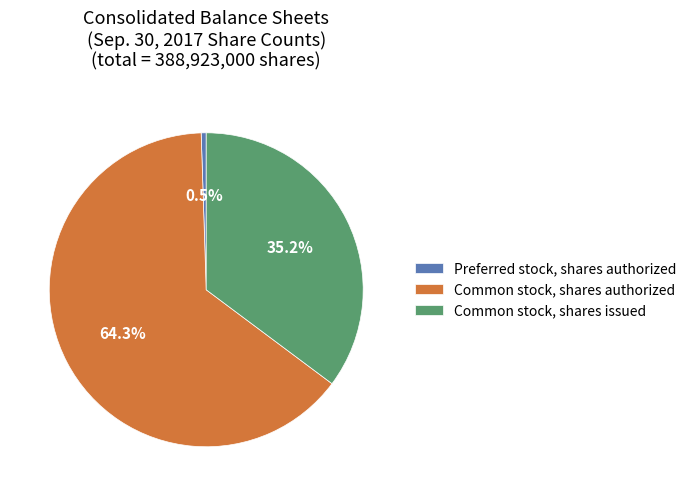

To the nearest percent, what is the difference between the Common stock, shares issued and Preferred stock, shares authorized slice percentages?

35%